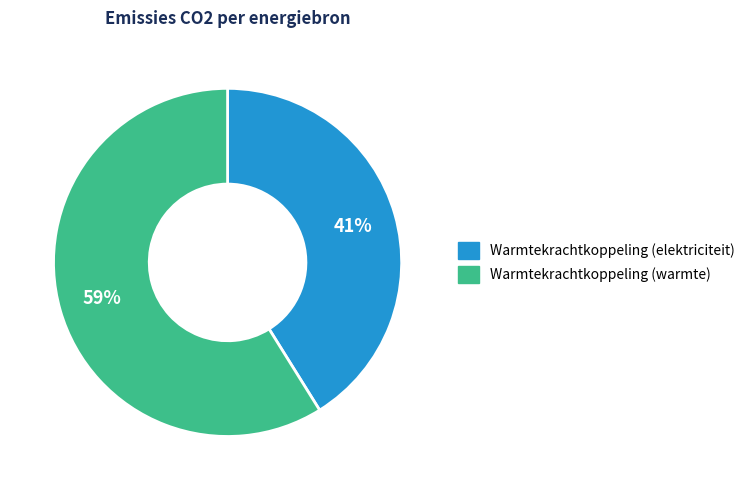

Count the number of slices in the pie.

2